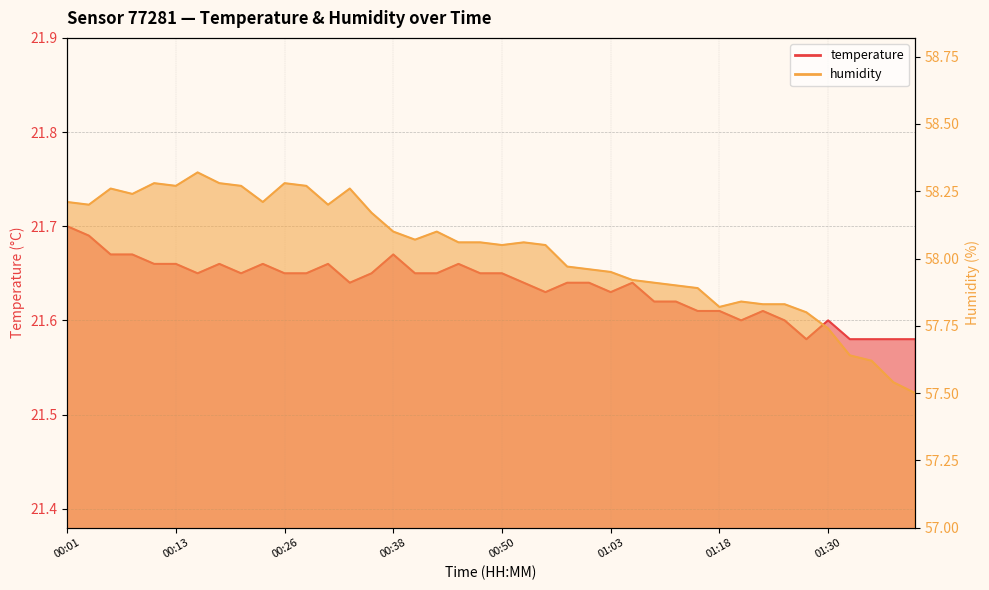

Reading right to left, list all the values displayed in this chart.

temperature: 01:42=21.6	01:40=21.6	01:38=21.6	01:35=21.6	01:30=21.6	01:28=21.6	01:25=21.6	01:23=21.6	01:20=21.6	01:18=21.6	01:15=21.6	01:10=21.6	01:08=21.6	01:05=21.6	01:03=21.6	01:00=21.6	00:58=21.6	00:55=21.6	00:53=21.6	00:50=21.6	00:48=21.6	00:46=21.7	00:43=21.6	00:41=21.6	00:38=21.7	00:36=21.6	00:33=21.6	00:31=21.7	00:28=21.6	00:26=21.6	00:23=21.7	00:21=21.6	00:18=21.7	00:16=21.6	00:13=21.7	00:11=21.7	00:08=21.7	00:06=21.7	00:04=21.7	00:01=21.7
humidity: 01:42=57.5	01:40=57.5	01:38=57.6	01:35=57.6	01:30=57.7	01:28=57.8	01:25=57.8	01:23=57.8	01:20=57.8	01:18=57.8	01:15=57.9	01:10=57.9	01:08=57.9	01:05=57.9	01:03=58.0	01:00=58.0	00:58=58.0	00:55=58.0	00:53=58.1	00:50=58.0	00:48=58.1	00:46=58.1	00:43=58.1	00:41=58.1	00:38=58.1	00:36=58.2	00:33=58.3	00:31=58.2	00:28=58.3	00:26=58.3	00:23=58.2	00:21=58.3	00:18=58.3	00:16=58.3	00:13=58.3	00:11=58.3	00:08=58.2	00:06=58.3	00:04=58.2	00:01=58.2